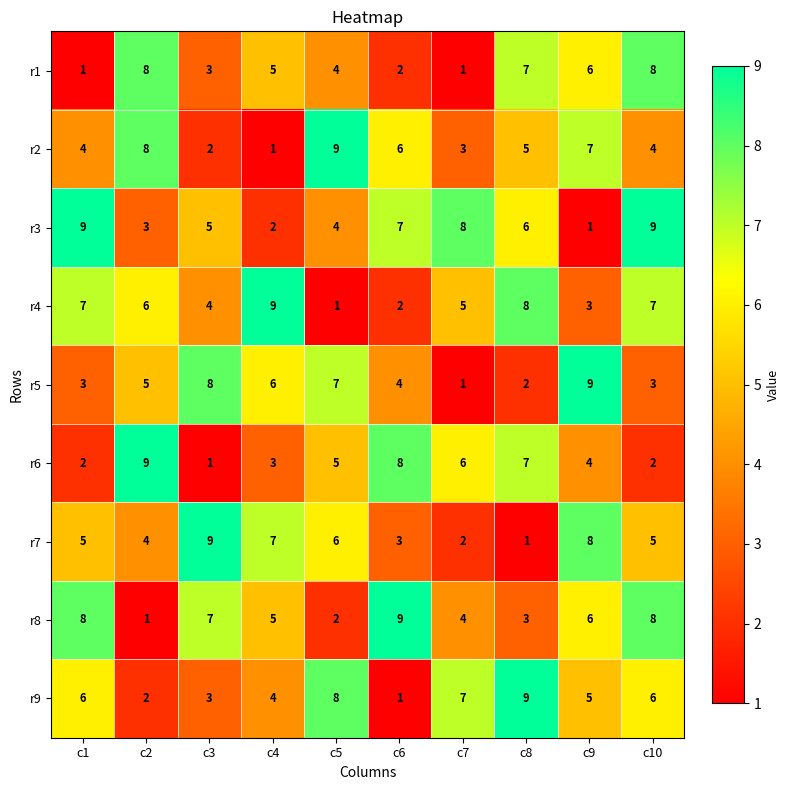

What is the total value across all series at c5?

46